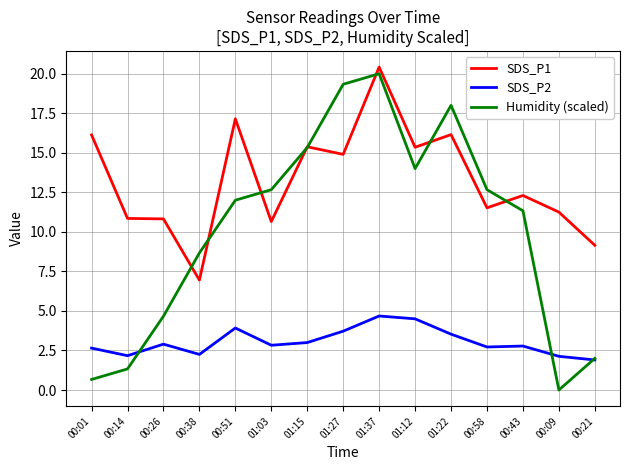

Which series has the largest total across all categories?

SDS_P1